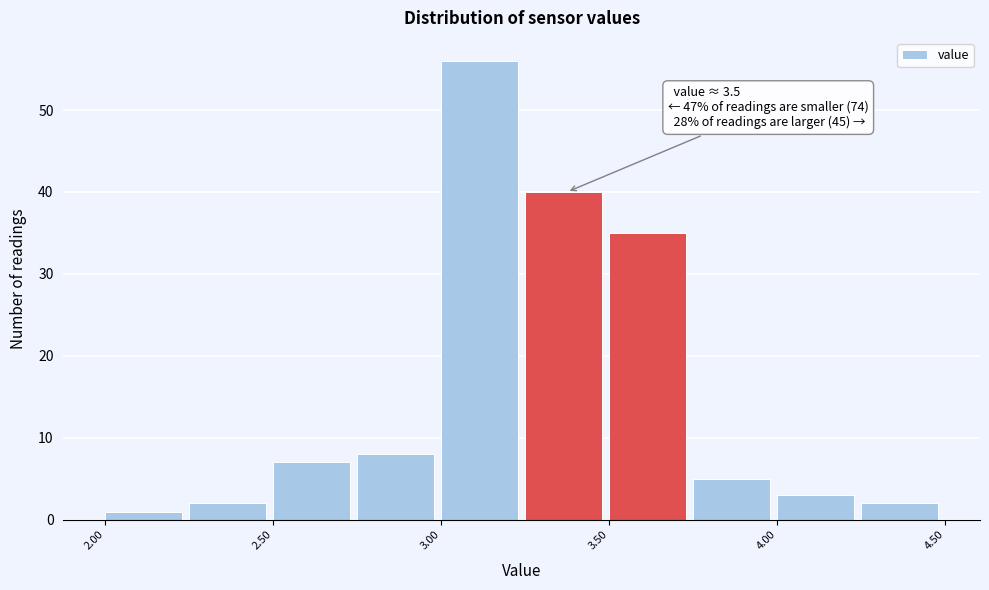

Over which range of the x-axis is the bar tallest?

3.00 to 3.25